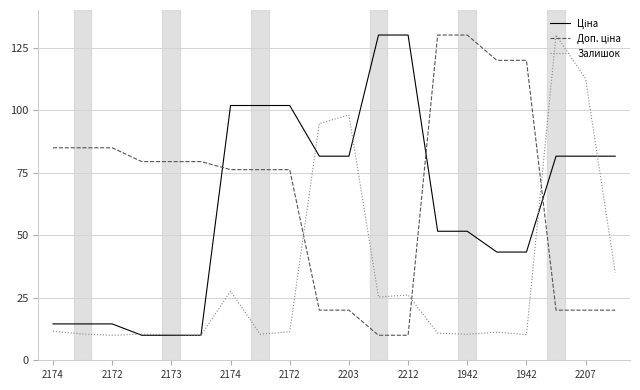

What is the smallest value displayed?

10.0